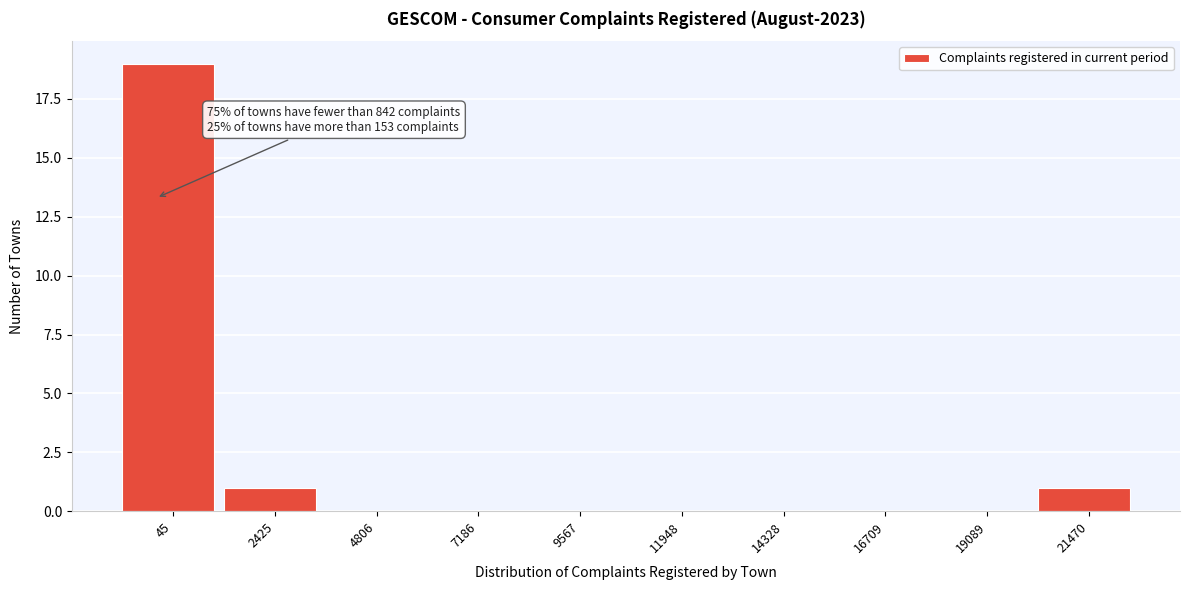

Reading left to right, transcribe all the data shown in this chart.

45=19	2425=1	4806=0	7186=0	9567=0	11948=0	14328=0	16709=0	19089=0	21470=1